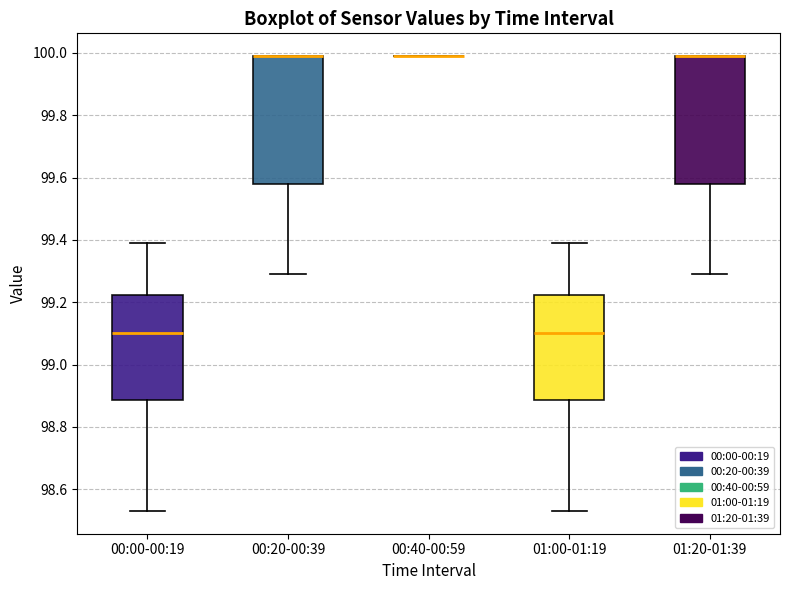

Reading left to right, read every box against the y-axis: the position of its median line, the range the box covers, and the ends of its whiskers. The values are not printed on the chart, so give them approximately, as read against the axis.

00:00-00:19: median 99.10, box 98.88 to 99.22, whiskers 98.54 to 99.40
00:20-00:39: median 100.00 (drawn on the box's upper edge), box 99.58 to 100.00, whiskers 99.30 to 100.00
00:40-00:59: box collapsed to a line at 100.00, whiskers 100.00 to 100.00
01:00-01:19: median 99.10, box 98.88 to 99.22, whiskers 98.54 to 99.40
01:20-01:39: median 100.00 (drawn on the box's upper edge), box 99.58 to 100.00, whiskers 99.30 to 100.00